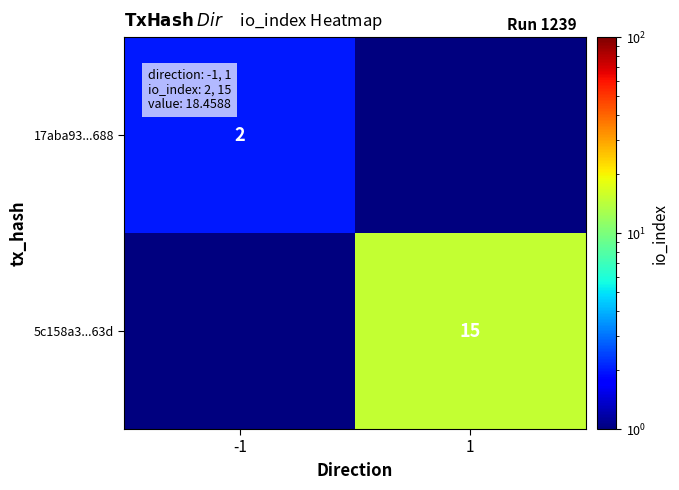

True or false: 5c158a3...63d has a value of 23.6 at 1.

False